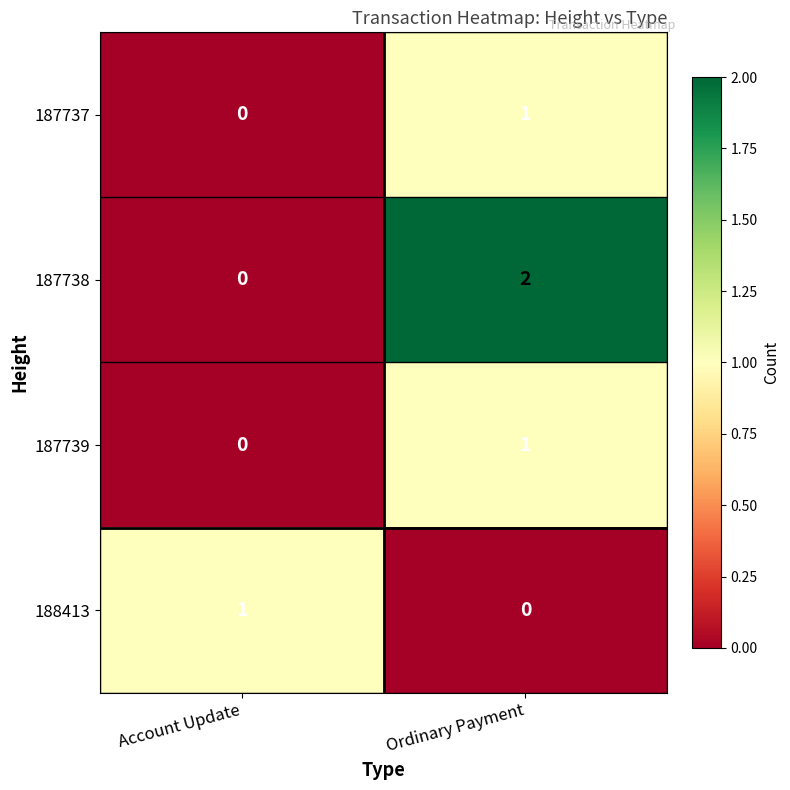

Reading left to right, transcribe all the data shown in this chart.

187737: 0	1
187738: 0	2
187739: 0	1
188413: 1	0